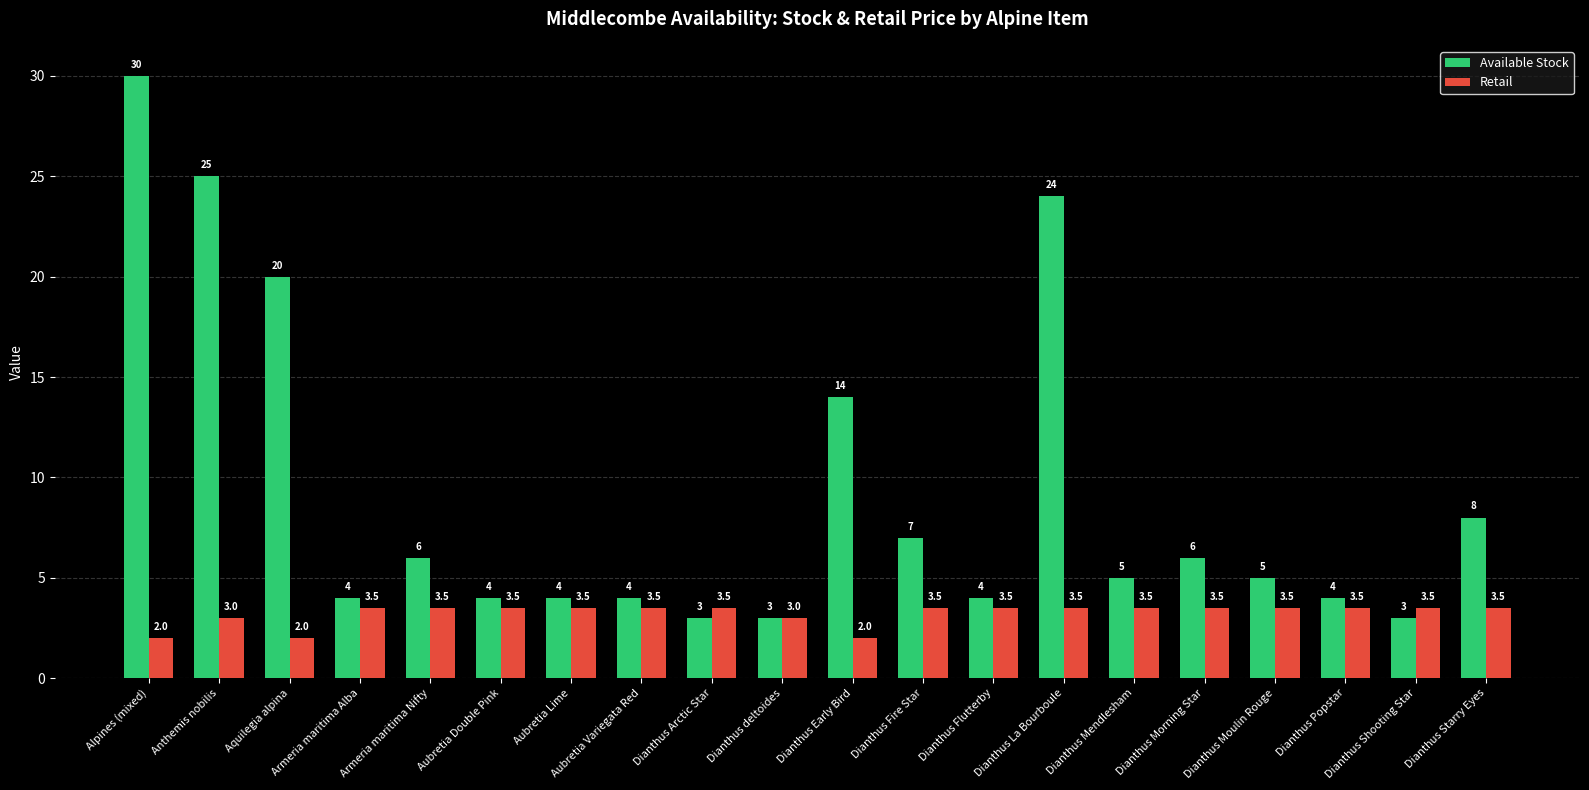

What is the difference between the second highest and second lowest values in the Retail series?

1.5